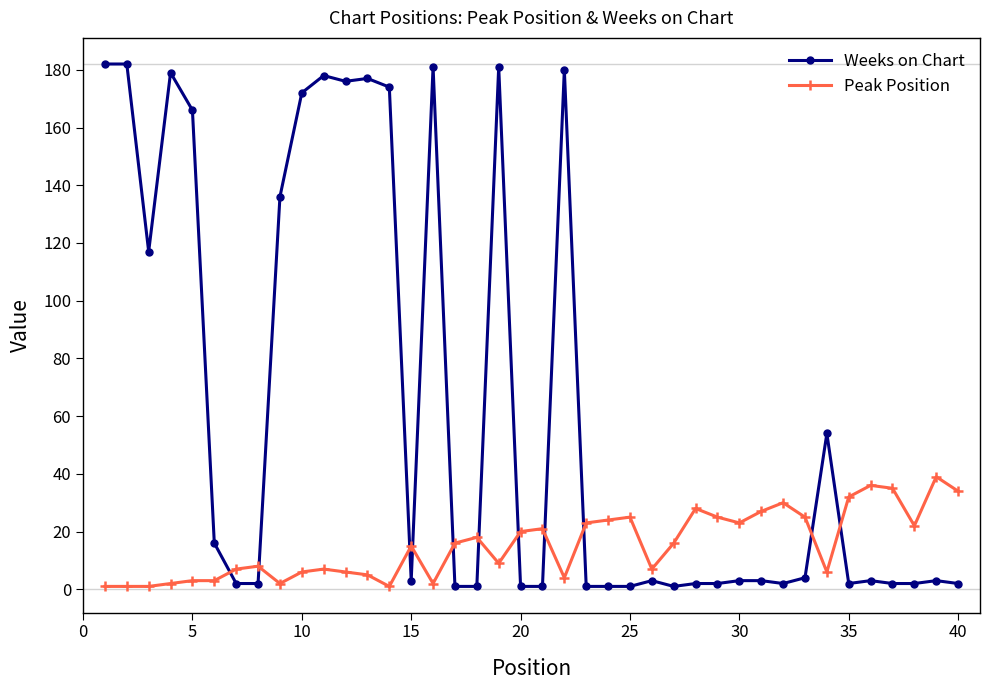

True or false: Weeks on Chart has more than 0 interior local peaks.

True